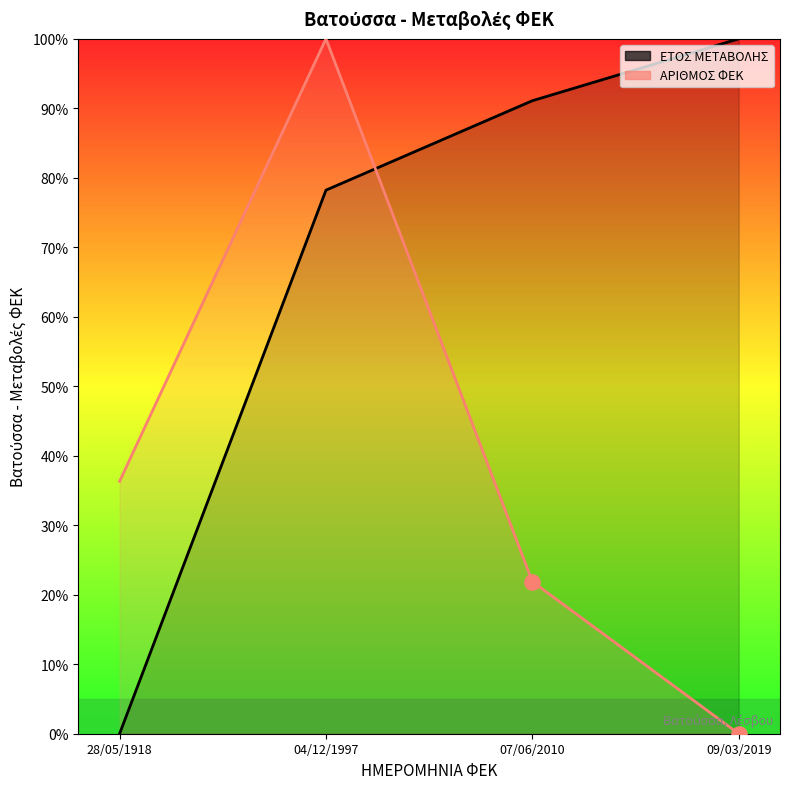

At how many categories does at least one series exceed 8?

4